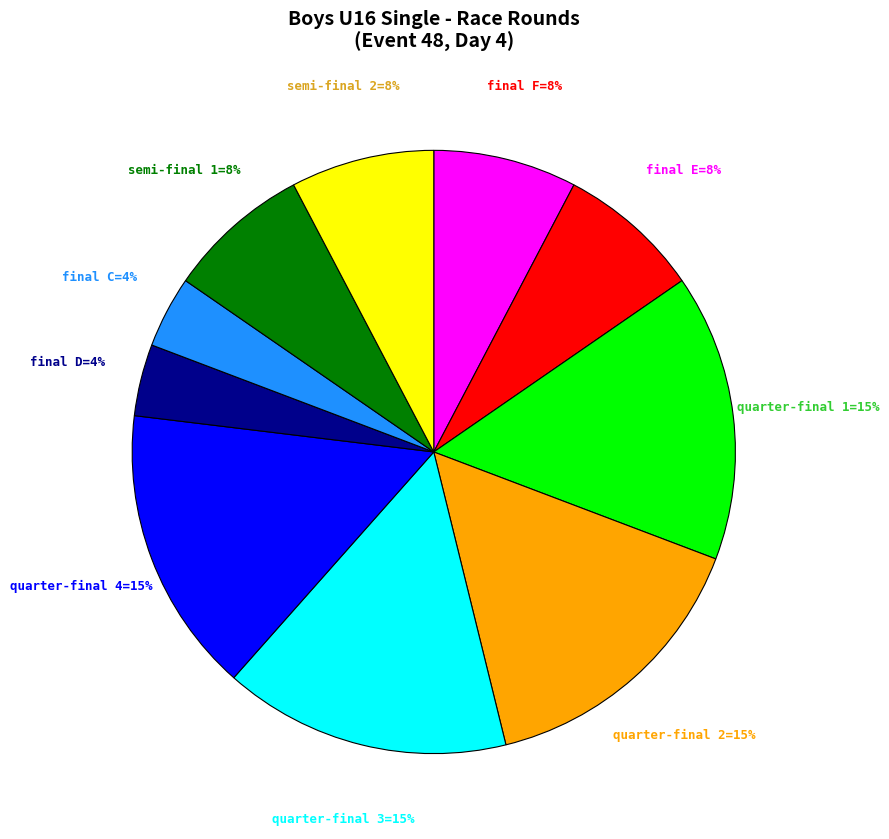

How many segments does this pie chart have?

10